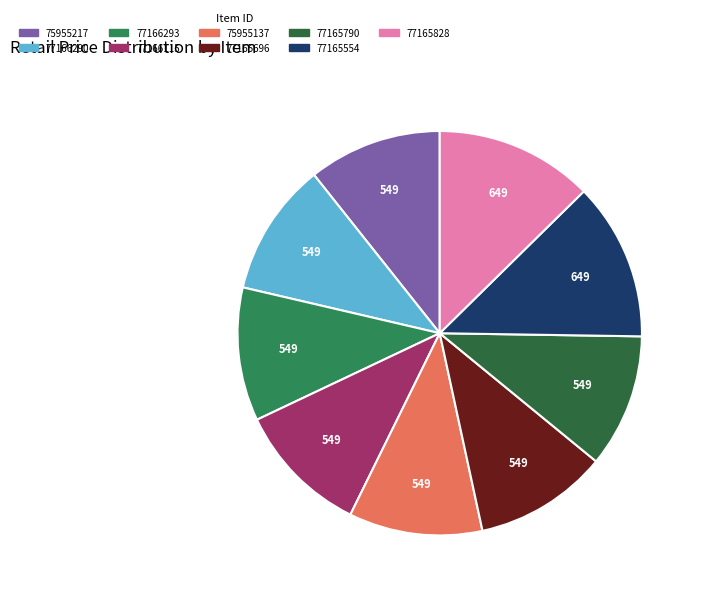

Does any single category account for the majority?

No